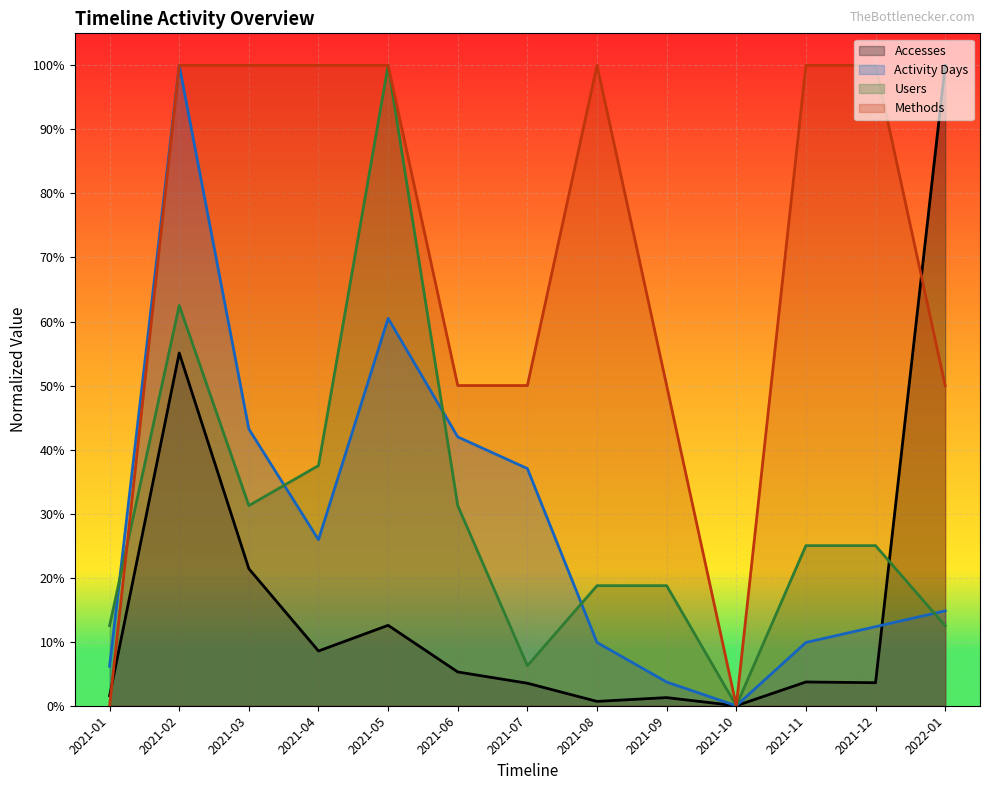

What is the average value of the Activity Days series?

0.3